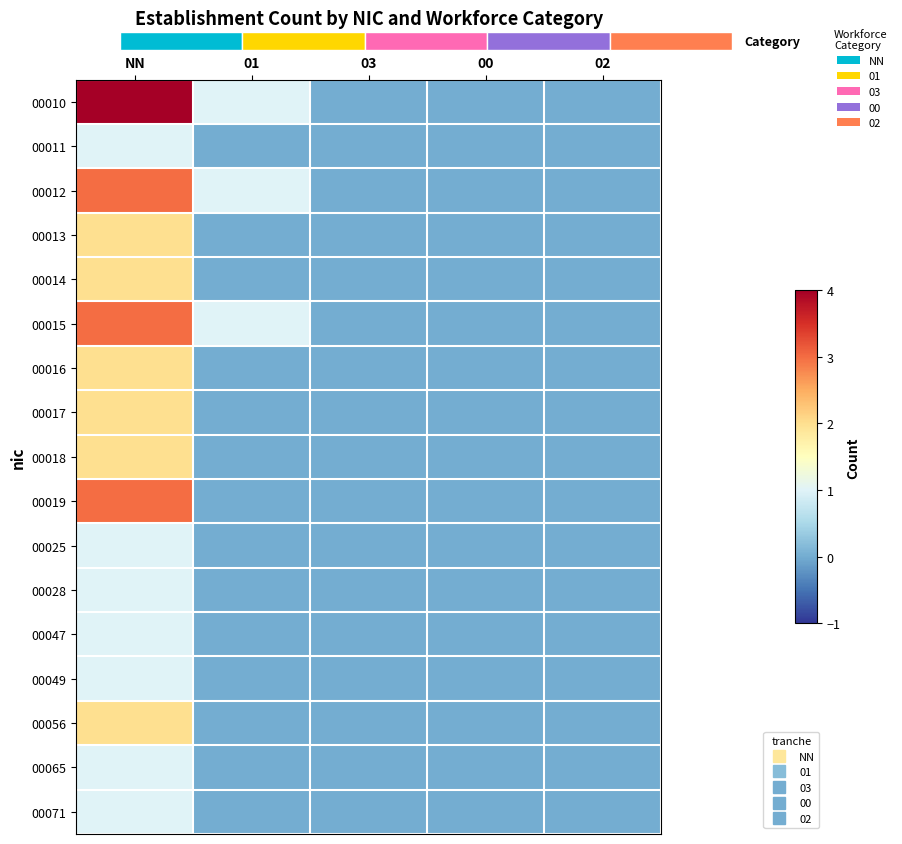

Rank the series at 02 from lowest to highest value.

00010, 00011, 00012, 00013, 00014, 00015, 00016, 00017, 00018, 00019, 00025, 00028, 00047, 00049, 00056, 00065, 00071